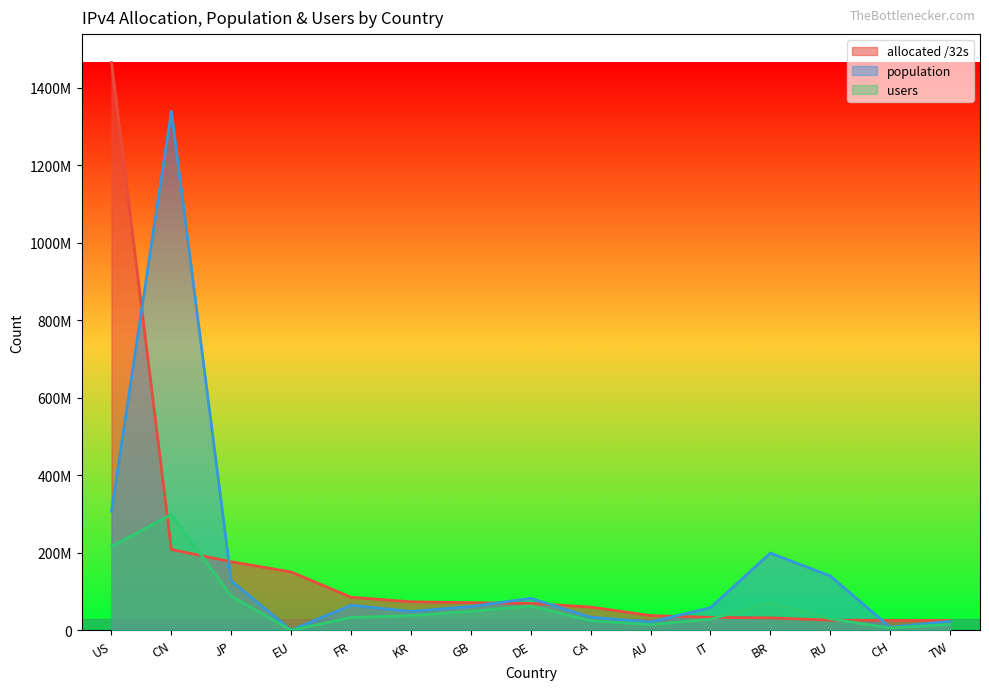

Is it true that users equals 44700450 at FR?

False